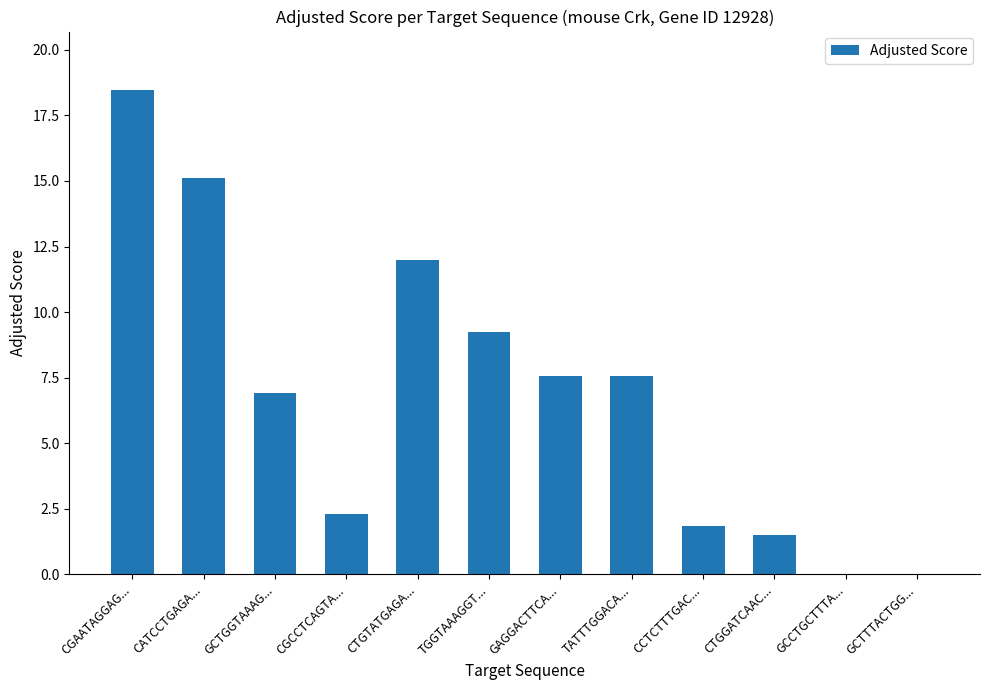

What is the maximum value shown in the chart?

18.5